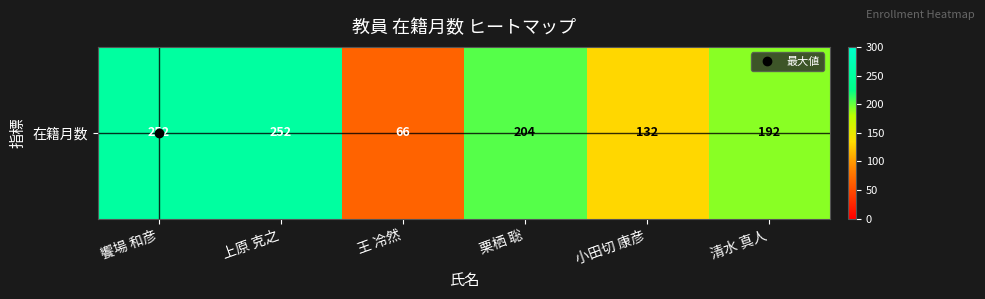

The value at 上原 克之 is 252. True or false?

True